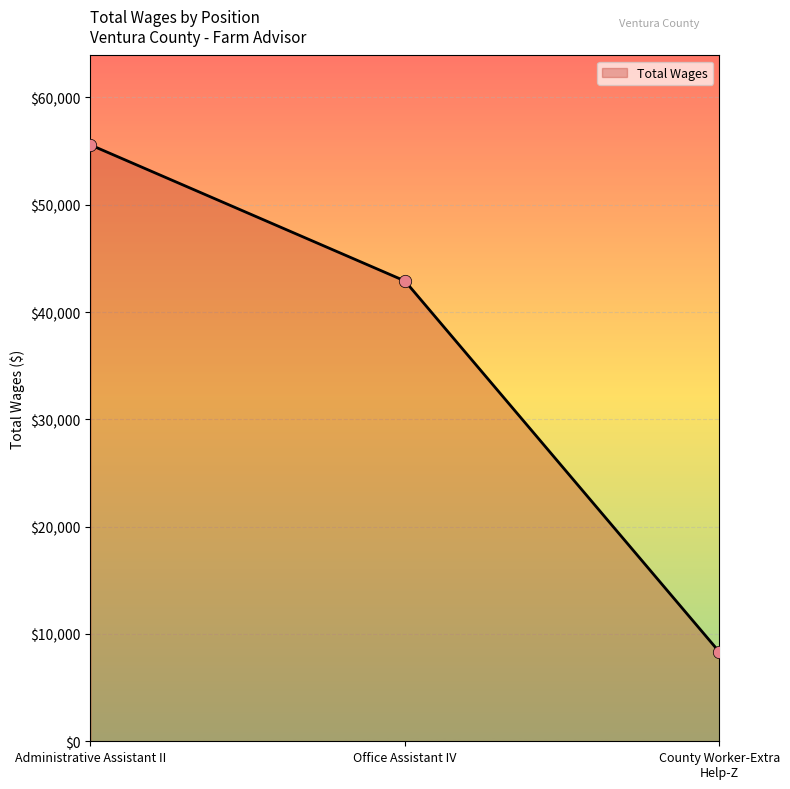

Approximately how many times larger is the value at Office Assistant IV compared to County Worker-Extra Help-Z?

5.2